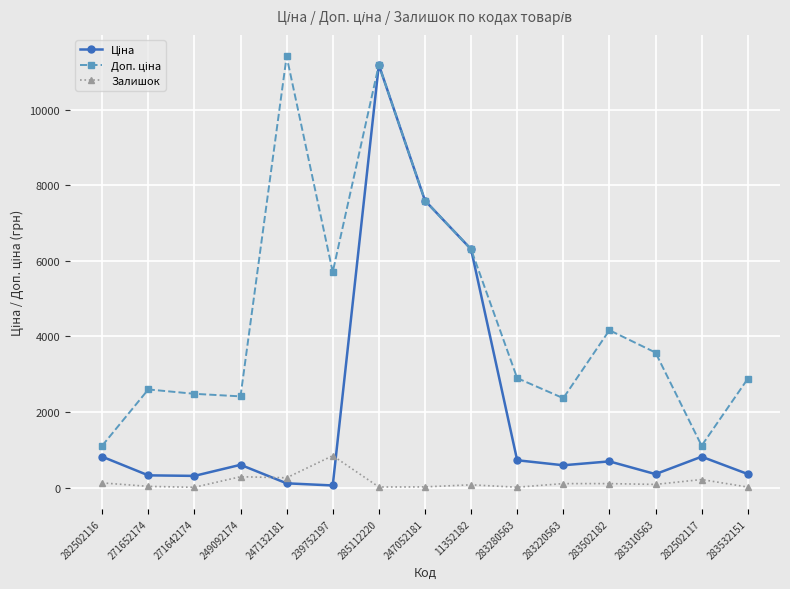

True or false: Залишок has a value of 260.0 at 247132181.

True